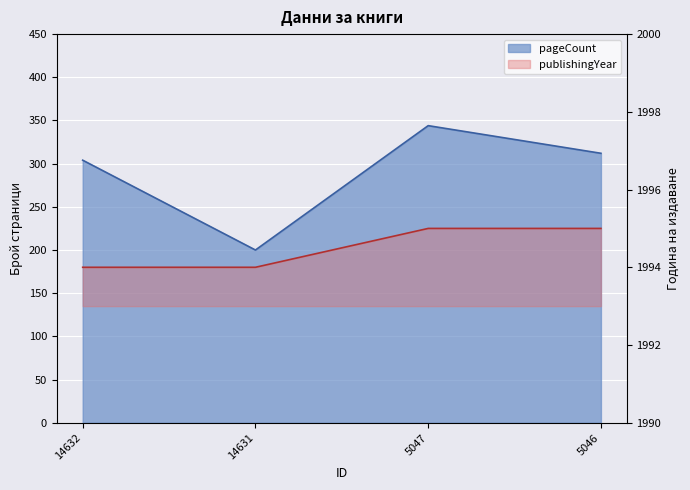

Which series has the largest total across all categories?

publishingYear